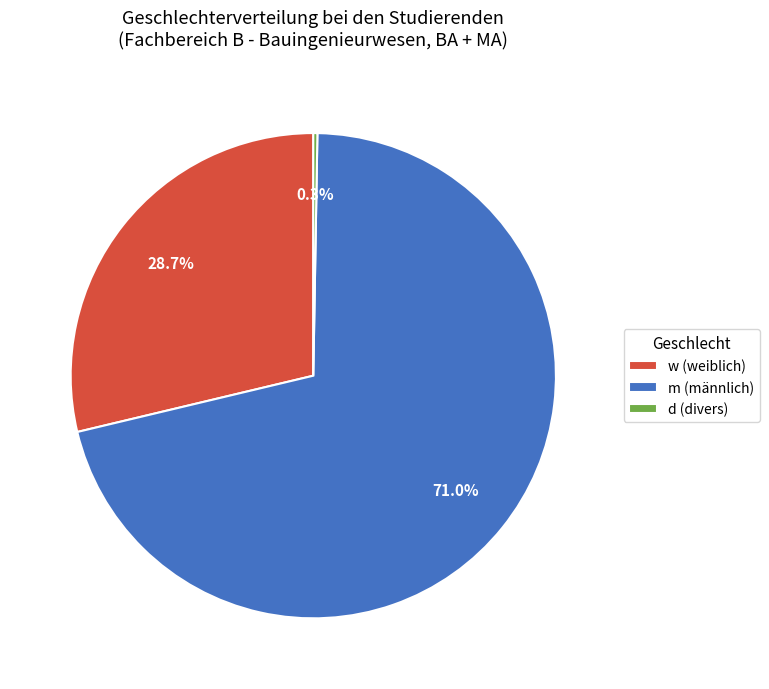

Which has a higher value, w (weiblich) or m (männlich)?

m (männlich)